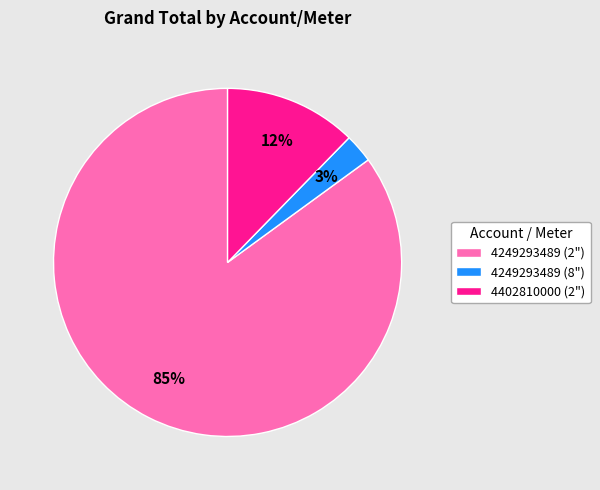

Between 4249293489 (2") and 4249293489 (8"), which is larger?

4249293489 (2")